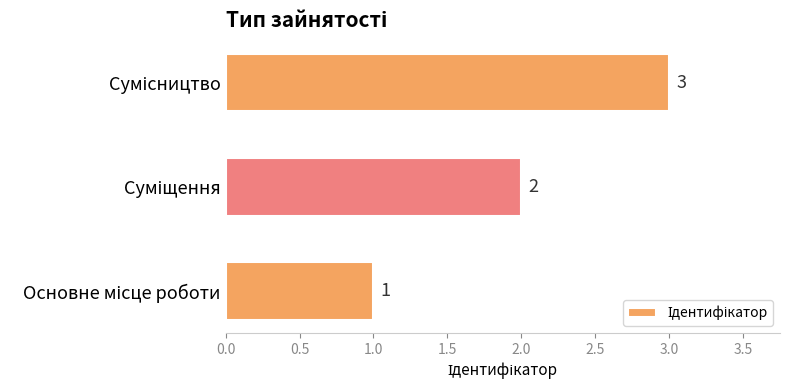

How many values are between 1 and 3?

3